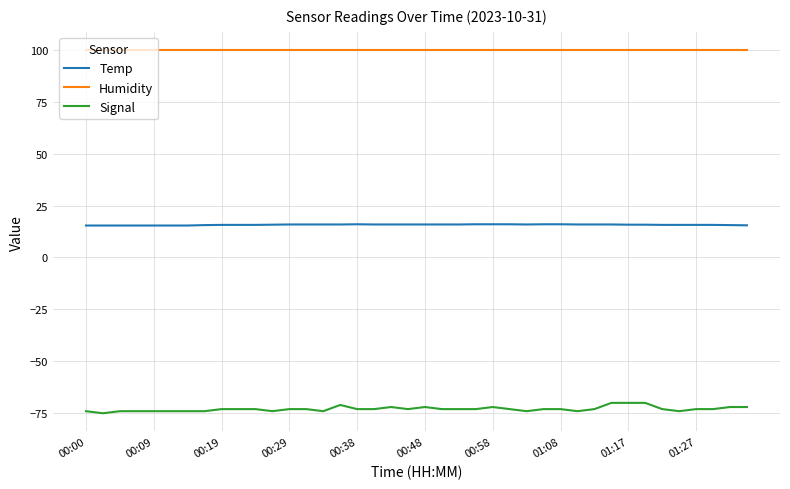

What is the sum of all Signal values?

-2918.0